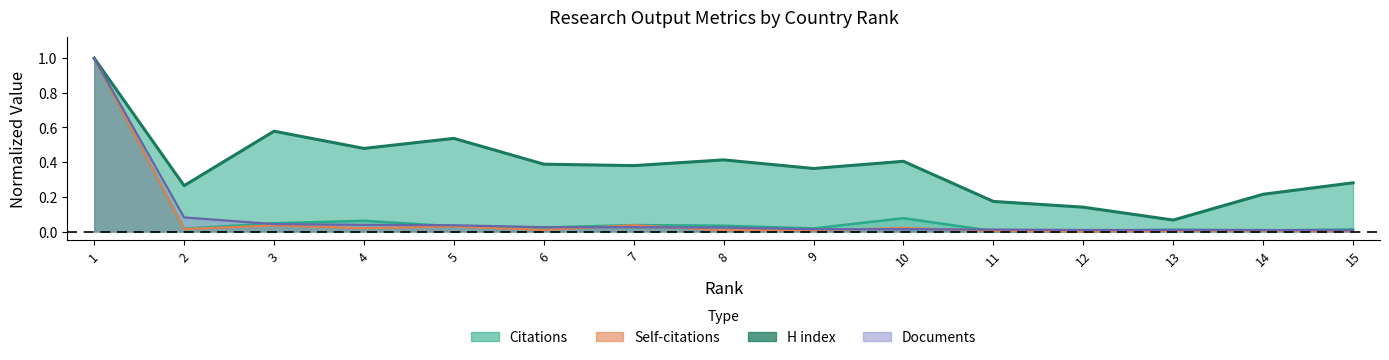

Between 3 and 11, which is larger?

3